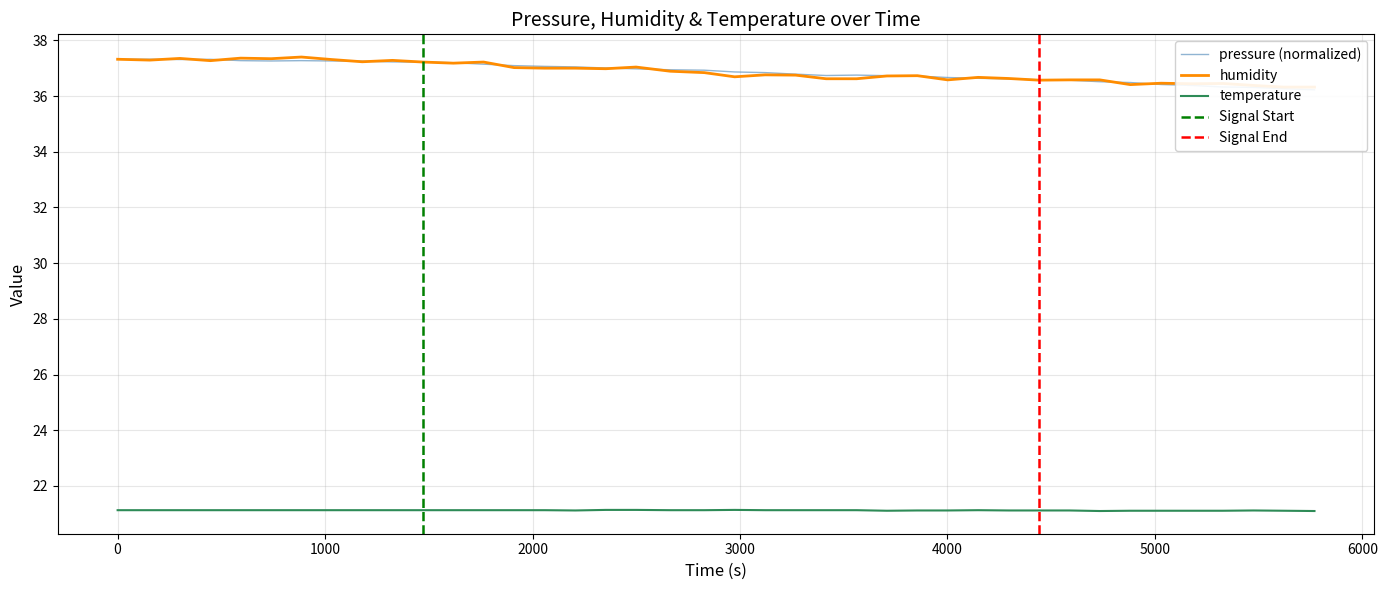

True or false: pressure and temperature cross at least once.

False